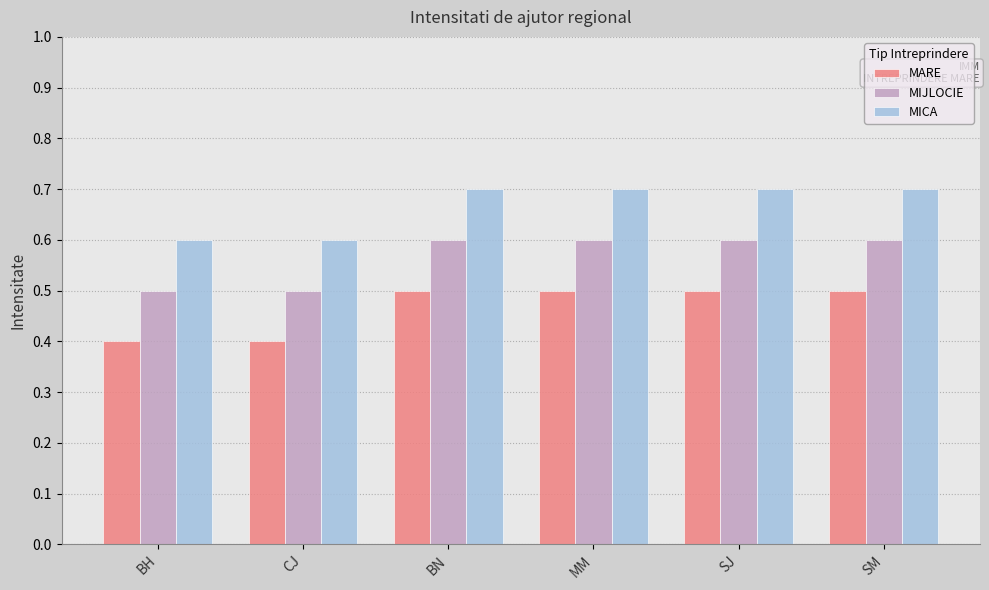

What is the sum of all MICA values?

4.0